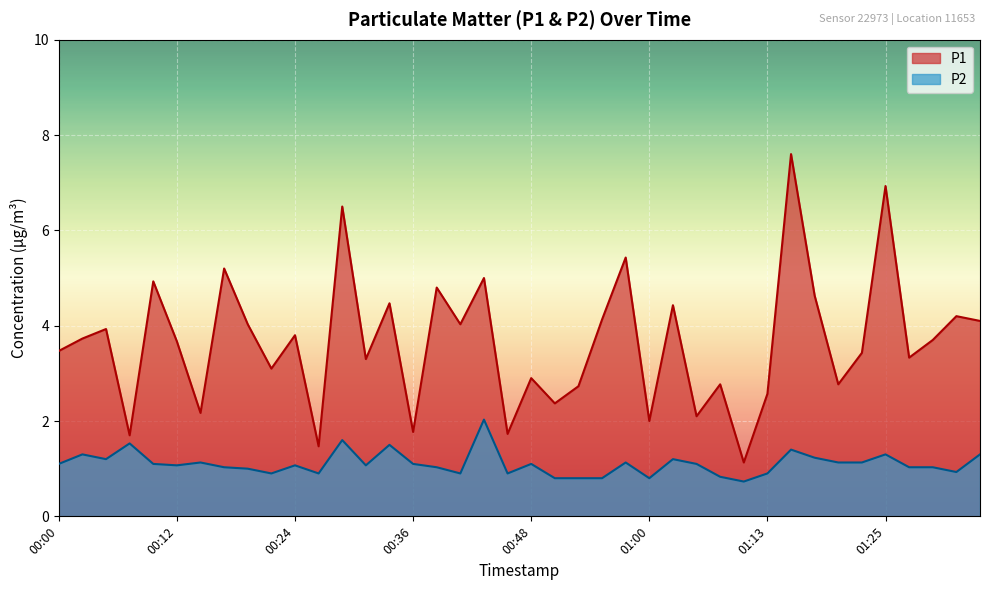

Is it true that P1 equals 9.0 at 00:17?

False